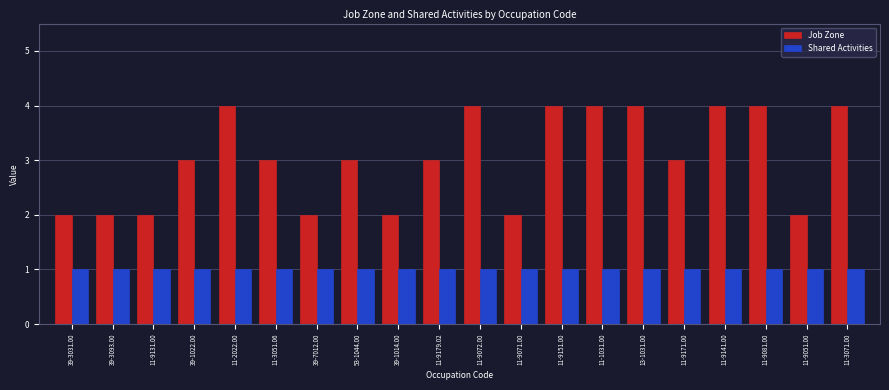

The Job Zone series shows 5 at 39-1022.00. True or false?

False